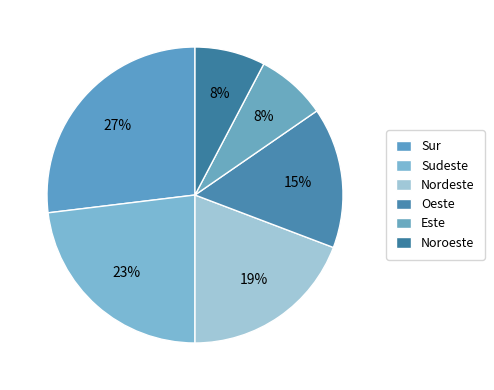

Between Sudeste and Oeste, which is larger?

Sudeste